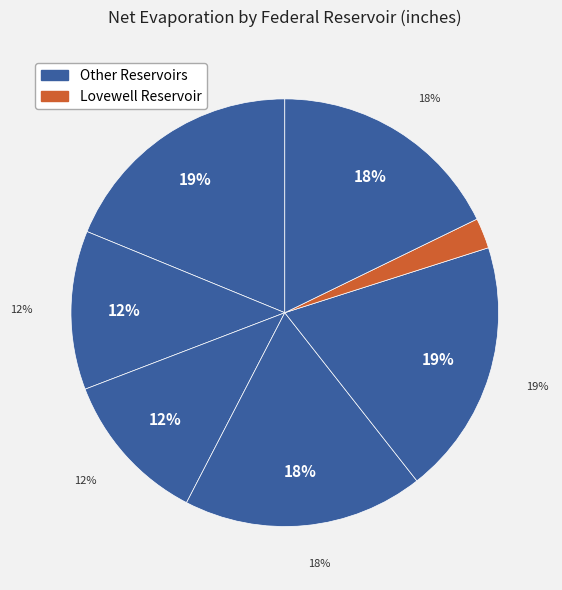

How many segments does this pie chart have?

7